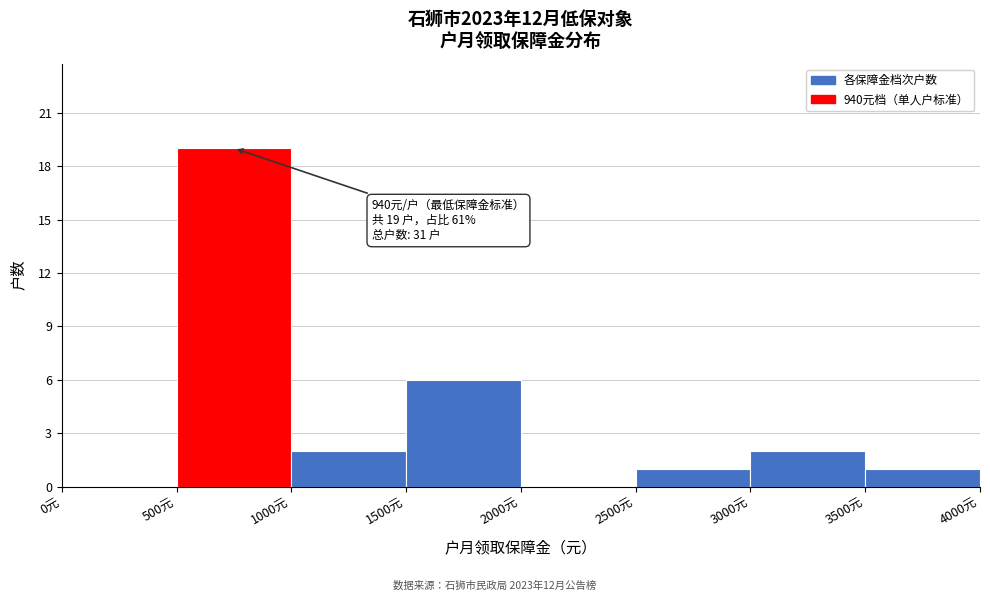

Over which range of the x-axis is the bar tallest?

500 to 1000